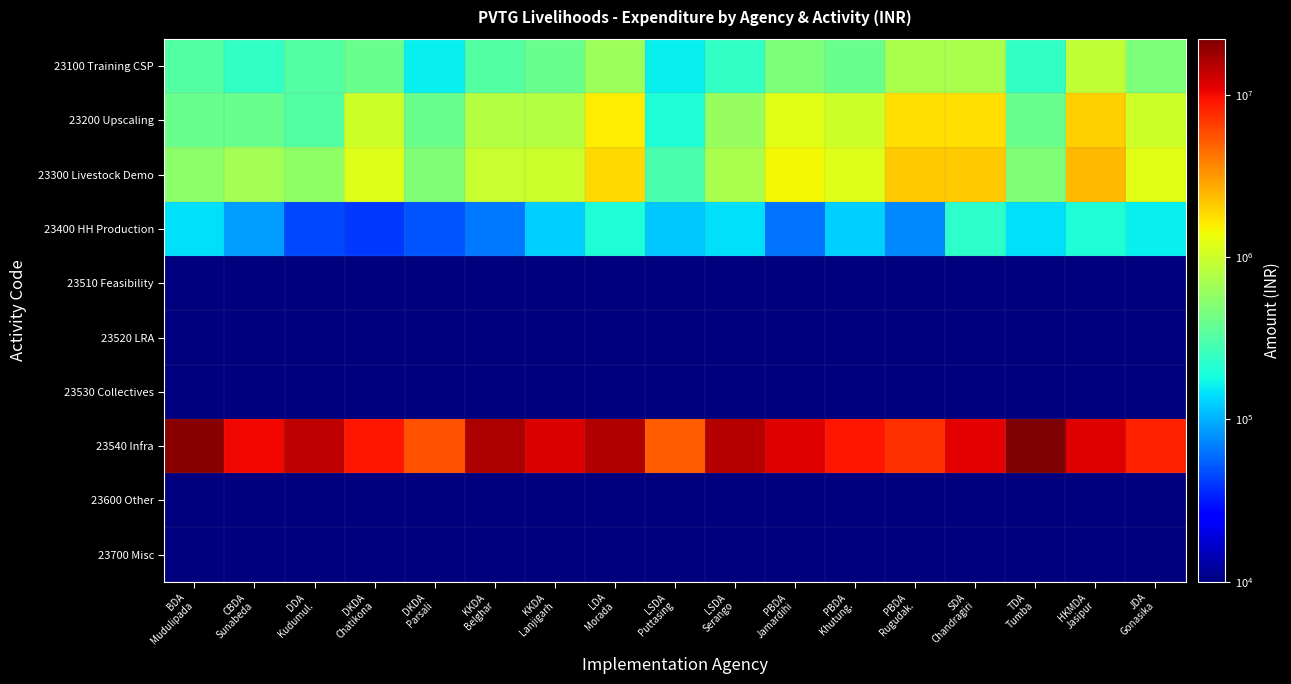

Which label corresponds to the smallest value in the chart?

BDA
Mudulipada